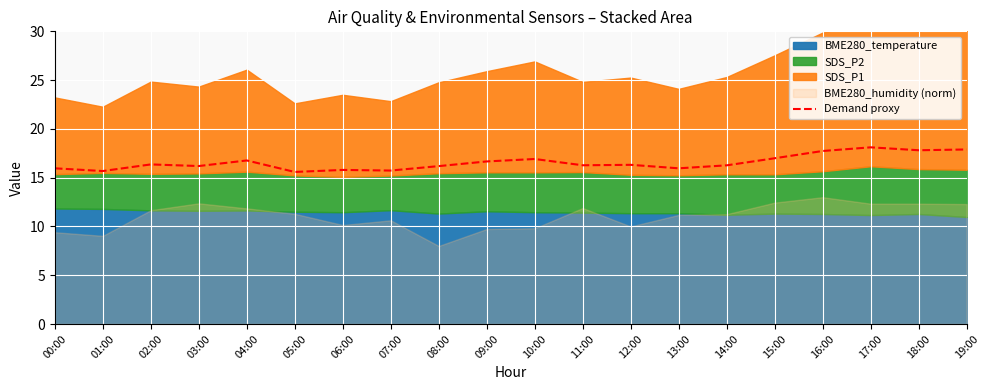

True or false: there are more than 2 points higher than both neighbors.

True